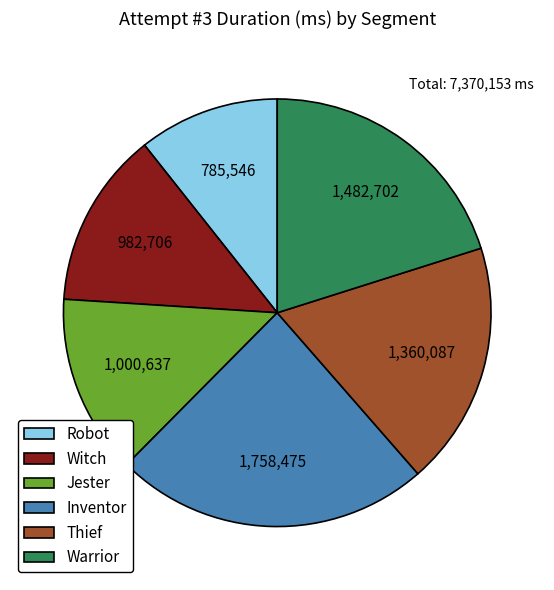

Does any single category account for the majority?

No